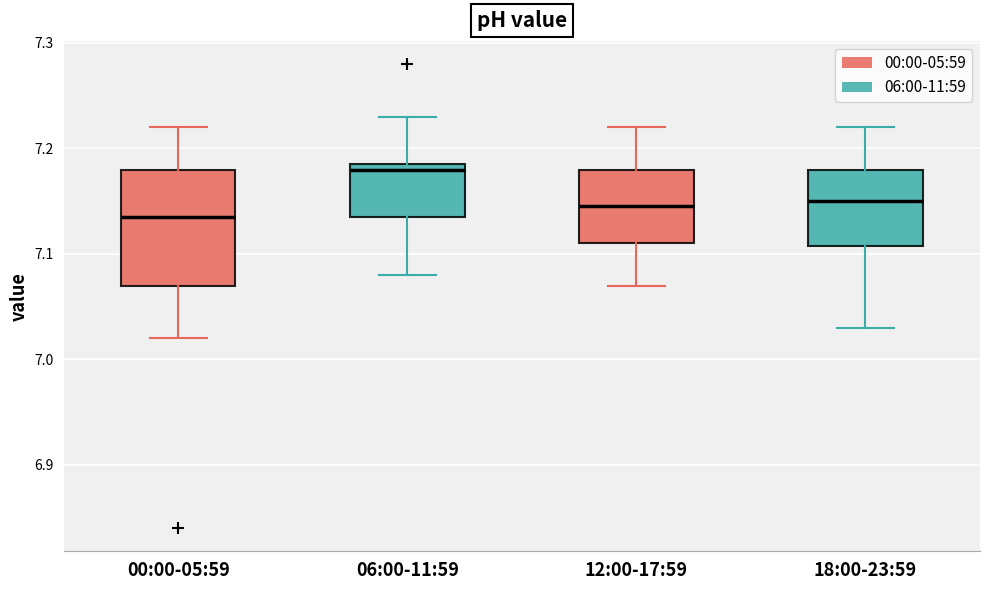

Where is the lower edge of the box for 06:00-11:59 on the y-axis? The values are not printed on the chart, so give them approximately, as read against the axis.

7.14